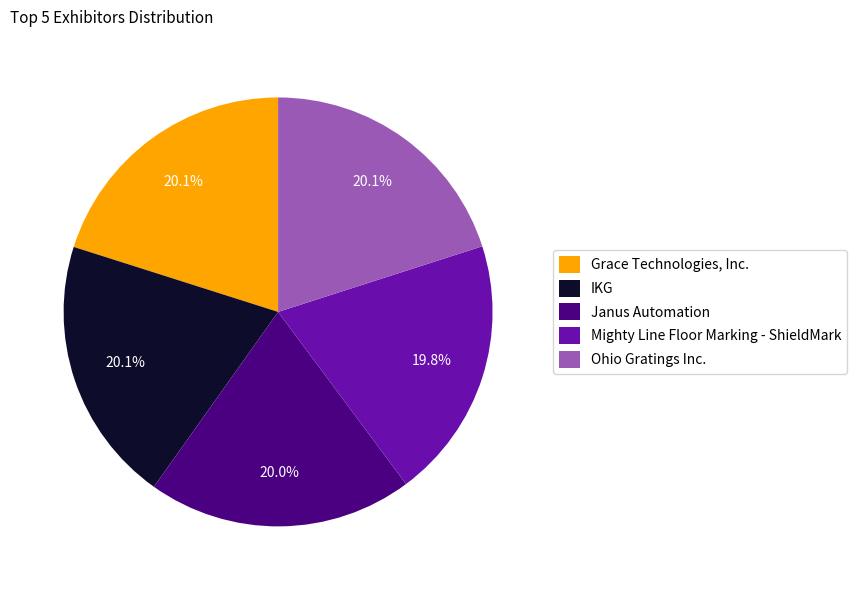

How many slices are in this pie chart?

5